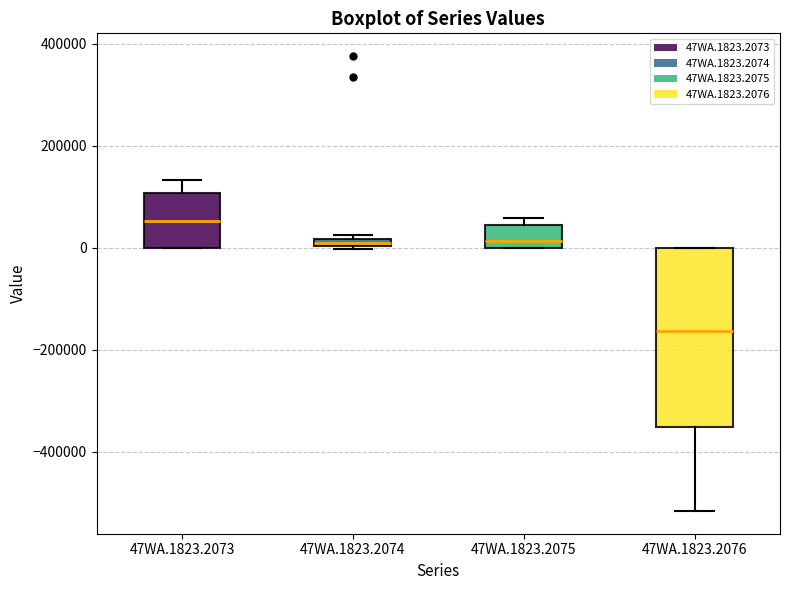

Comparing the boxes themselves (not the whiskers), which one is the tallest?

47WA.1823.2076